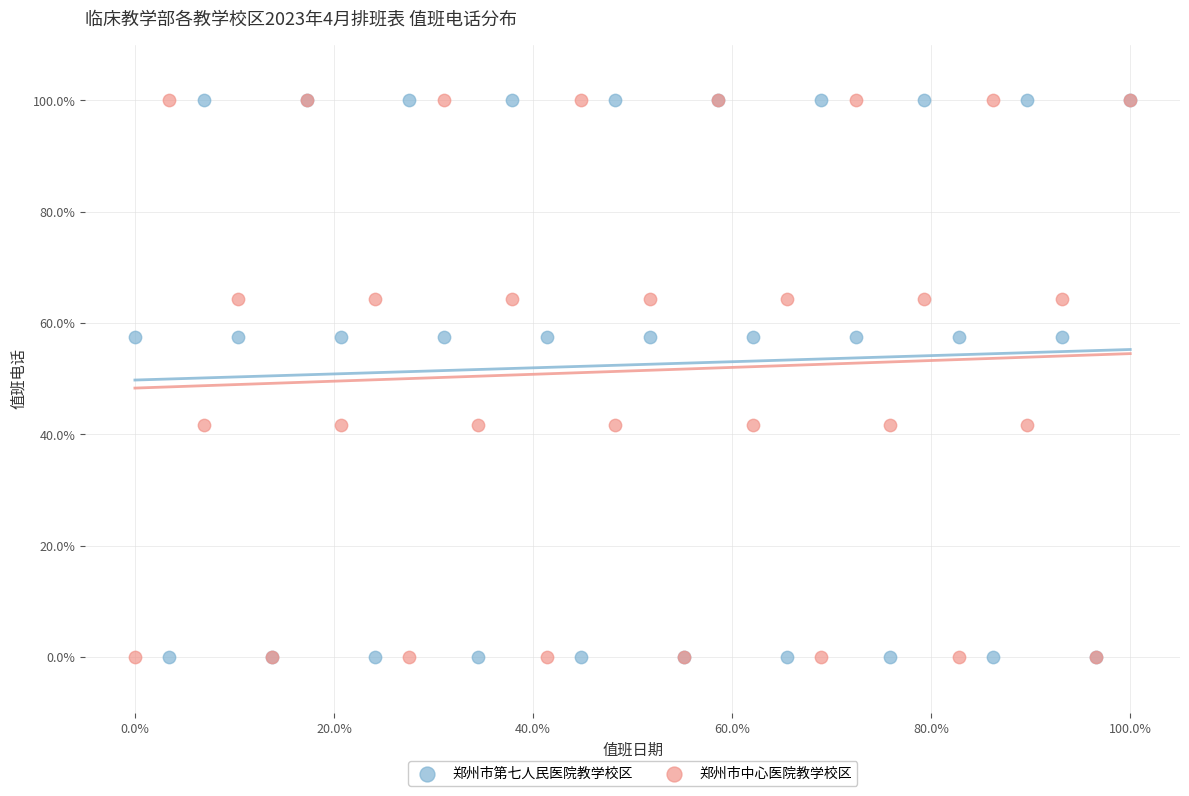

What are all the series names shown in the legend?

郑州市第七人民医院教学校区, 郑州市中心医院教学校区